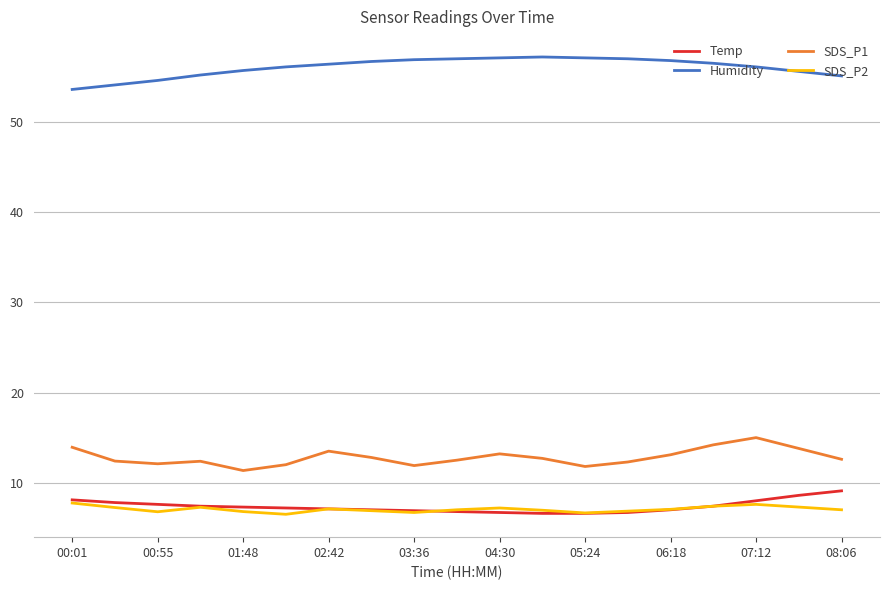

What is the minimum value for SDS_P2?

6.5